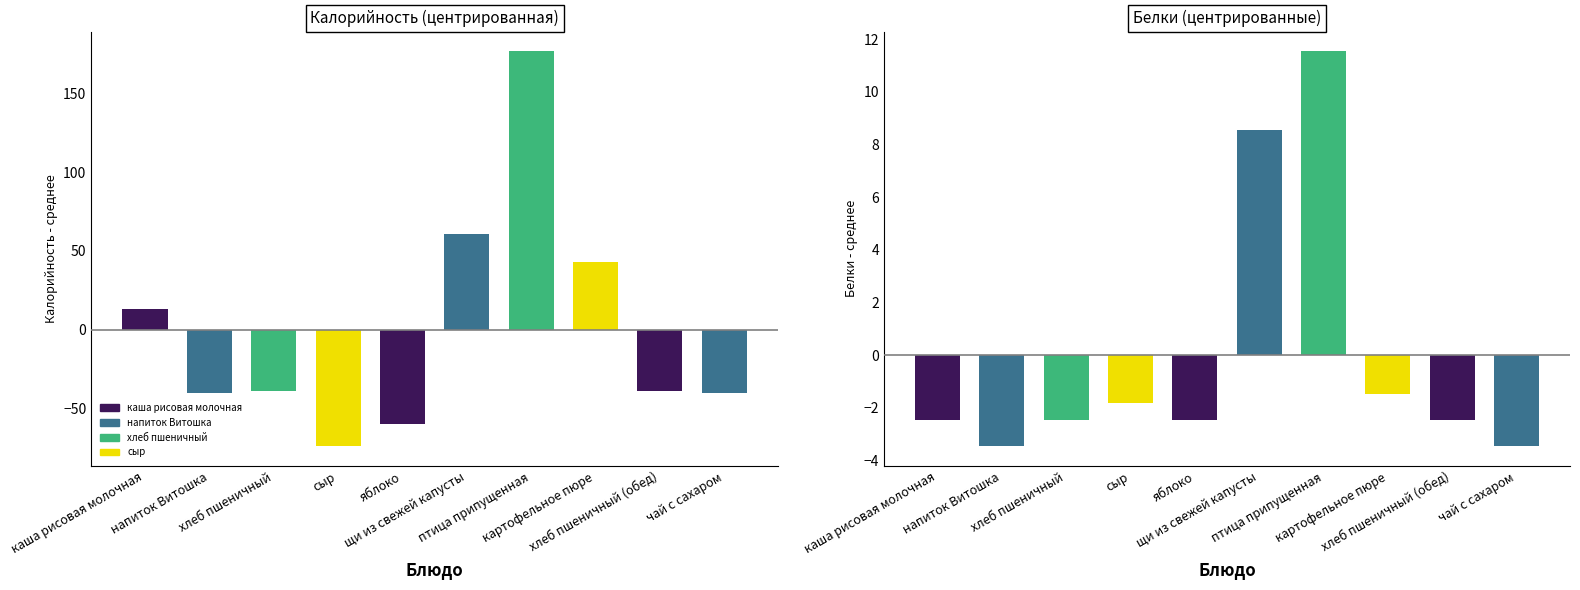

Reading right to left, extract all data points from this chart.

Калорийность: чай с сахаром=-40.2	хлеб пшеничный (обед)=-39.2	картофельное пюре=42.8	птица припущенная=176.8	щи из свежей капусты=60.8	яблоко=-60.2	сыр=-74.2	хлеб пшеничный=-39.2	напиток Витошка=-40.2	каша рисовая молочная=12.8
Белки: чай с сахаром=-3.5	хлеб пшеничный (обед)=-2.5	картофельное пюре=-1.5	птица припущенная=11.5	щи из свежей капусты=8.5	яблоко=-2.5	сыр=-1.8	хлеб пшеничный=-2.5	напиток Витошка=-3.5	каша рисовая молочная=-2.5